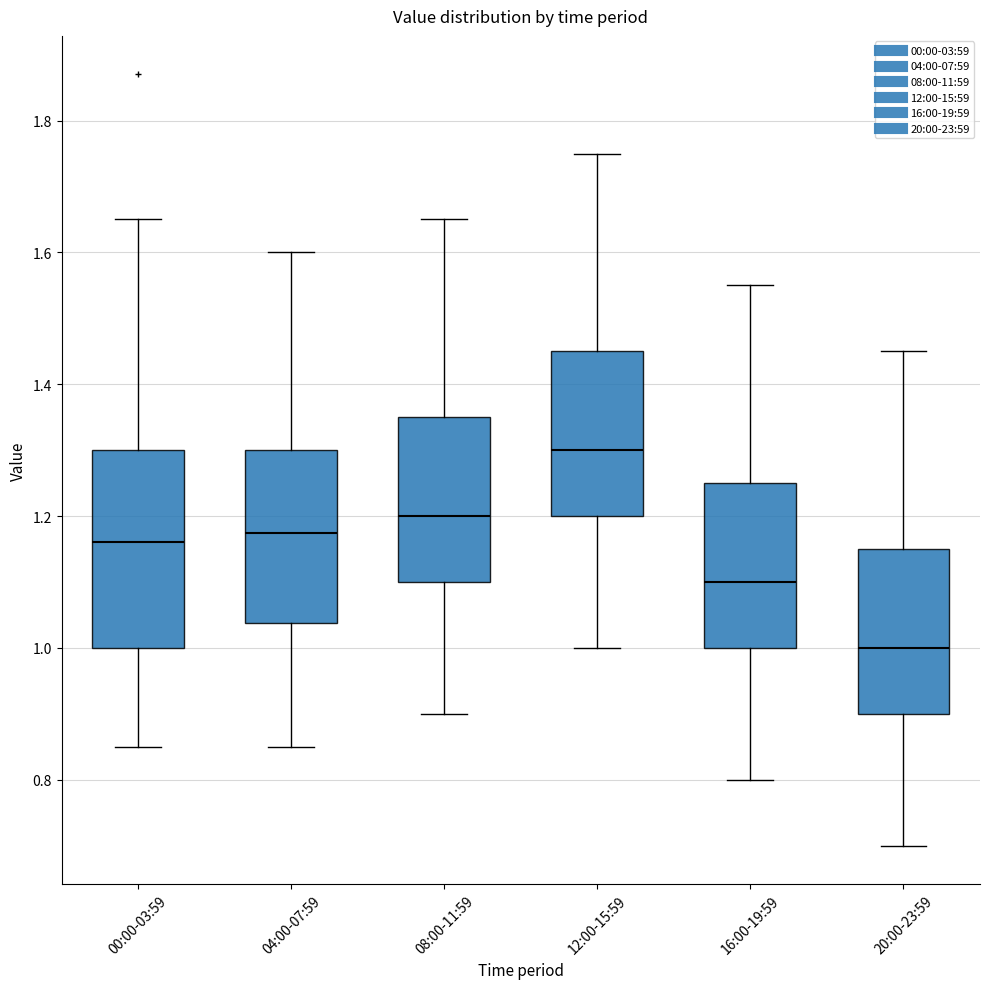

Reading left to right, transcribe this box plot: for each box, give where its median line is, the range the box spans, and where its two whiskers end, as read against the y-axis. The values are not printed on the chart, so give them approximately, as read against the axis.

00:00-03:59: median 1.16, box 1.00 to 1.30, whiskers 0.86 to 1.66
04:00-07:59: median 1.18, box 1.04 to 1.30, whiskers 0.86 to 1.60
08:00-11:59: median 1.20, box 1.10 to 1.36, whiskers 0.90 to 1.66
12:00-15:59: median 1.30, box 1.20 to 1.46, whiskers 1.00 to 1.76
16:00-19:59: median 1.10, box 1.00 to 1.26, whiskers 0.80 to 1.56
20:00-23:59: median 1.00, box 0.90 to 1.16, whiskers 0.70 to 1.46